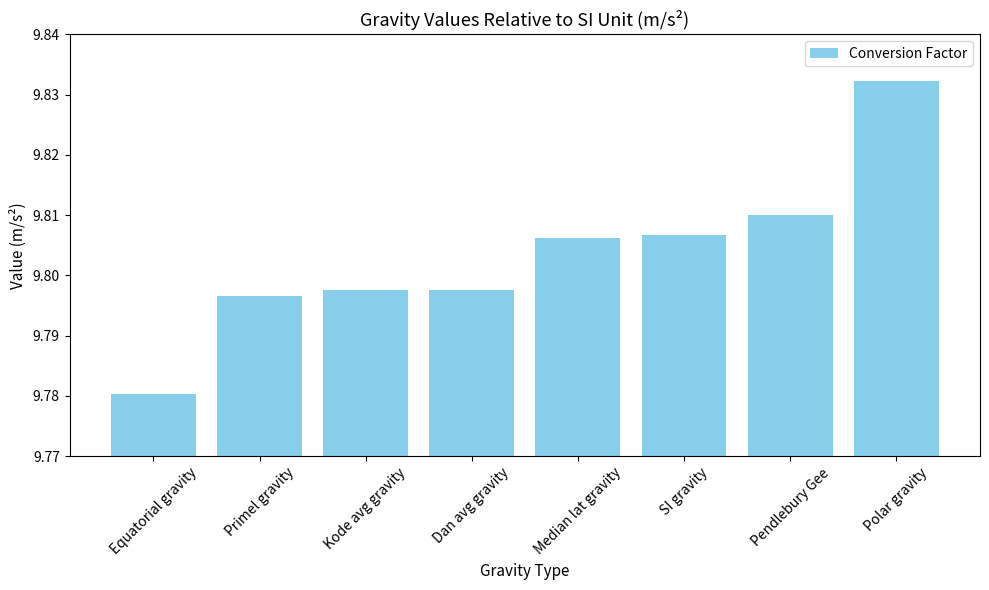

Count the values in the range 9 to 10.

8